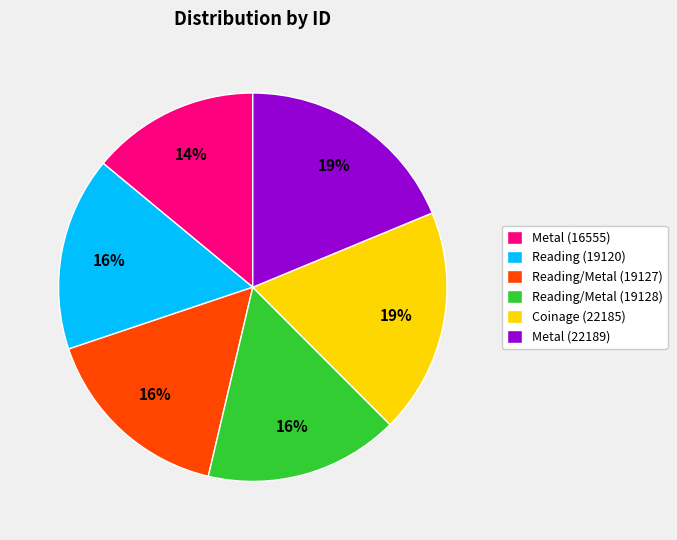

To the nearest percent, what is the difference between the largest and smallest slice percentages?

5%